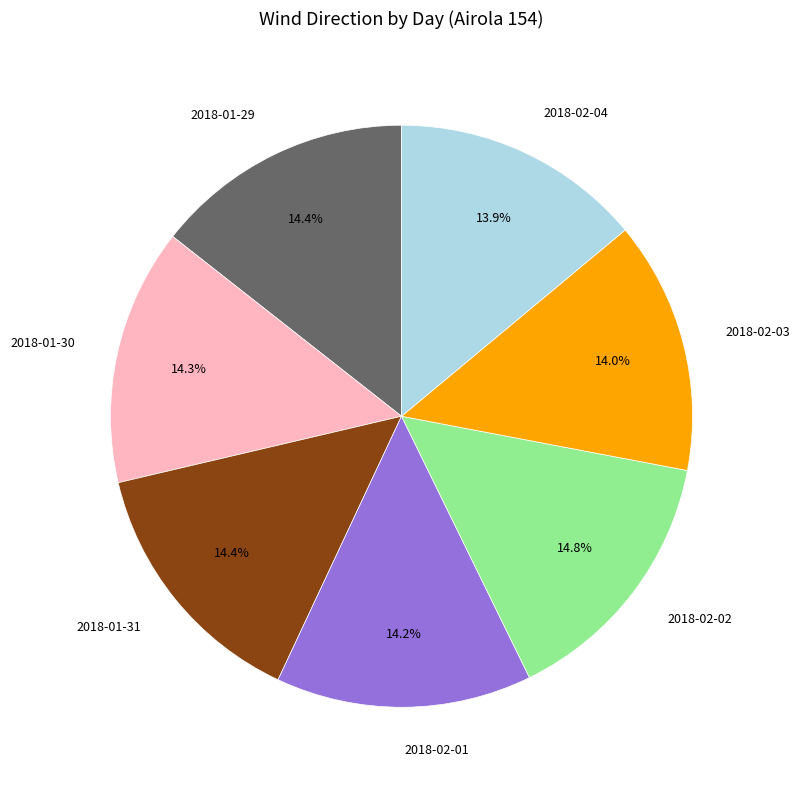

Does 2018-01-31 account for over 50% of the chart?

No